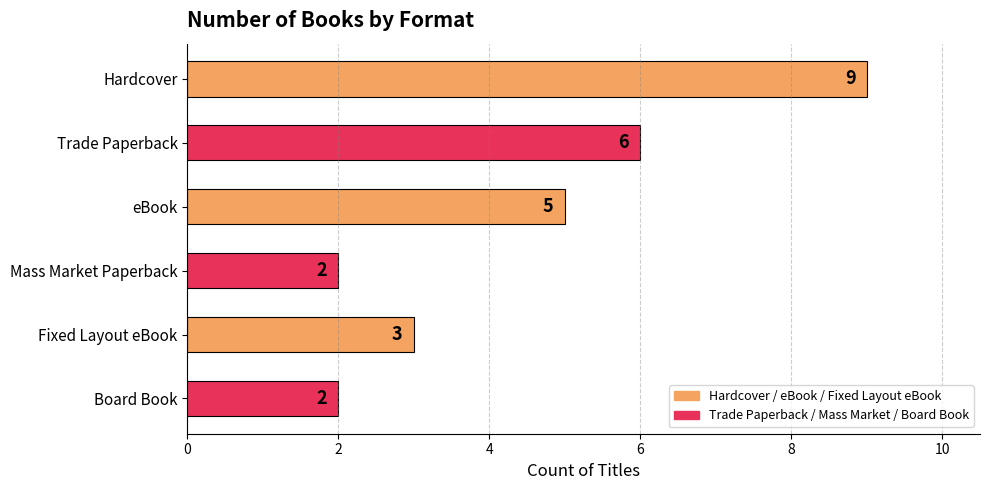

How many data points does each series have?

6